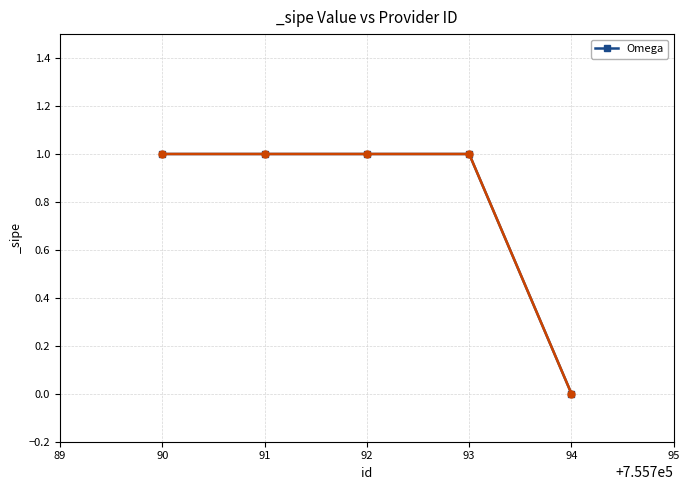

What is the sum of all values?

4